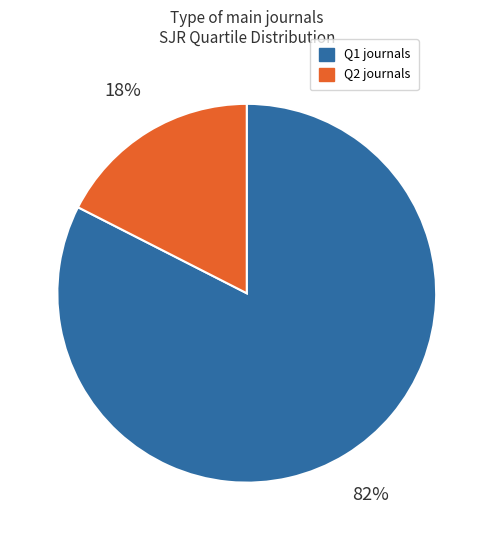

Does any single category account for the majority?

Yes